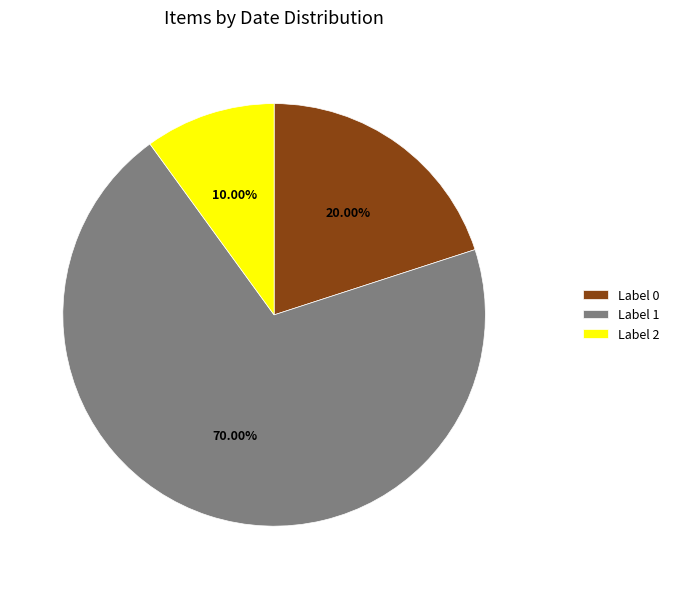

Which has a higher value, Label 1 or Label 0?

Label 1